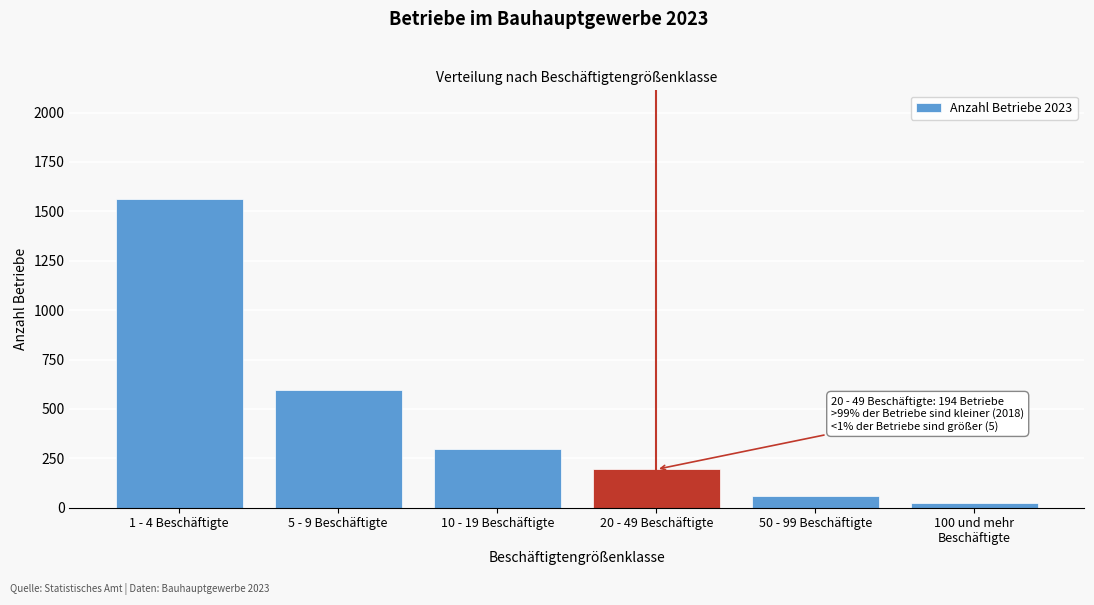

Reading left to right, transcribe all the data shown in this chart.

1565	595	298	194	61	24